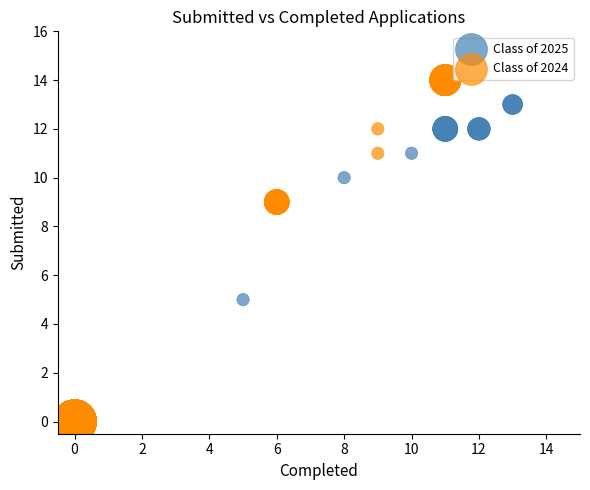

Which series has the largest Y range (max minus min)?

Class of 2024